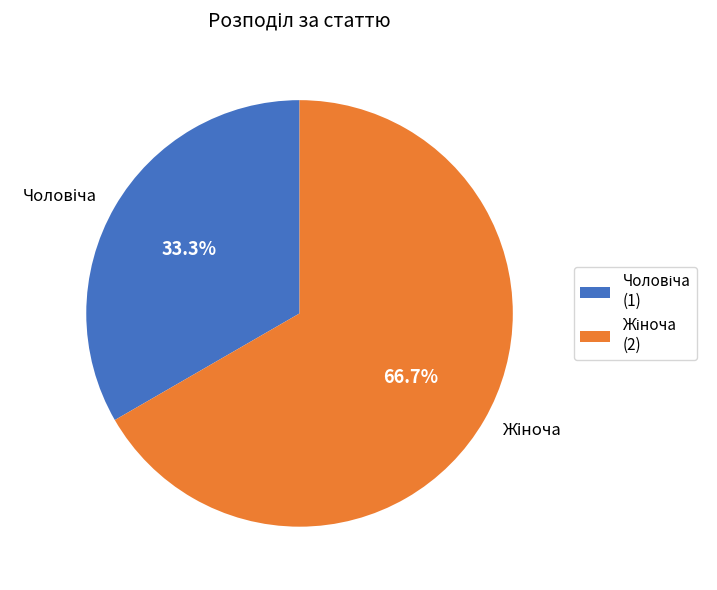

Is there a majority slice in this chart?

Yes